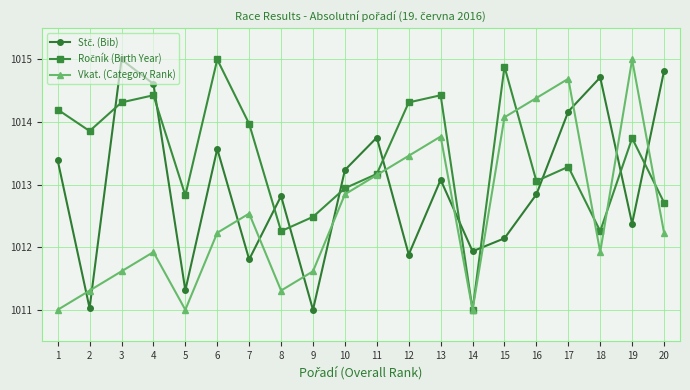

How many lines are shown in the chart?

3